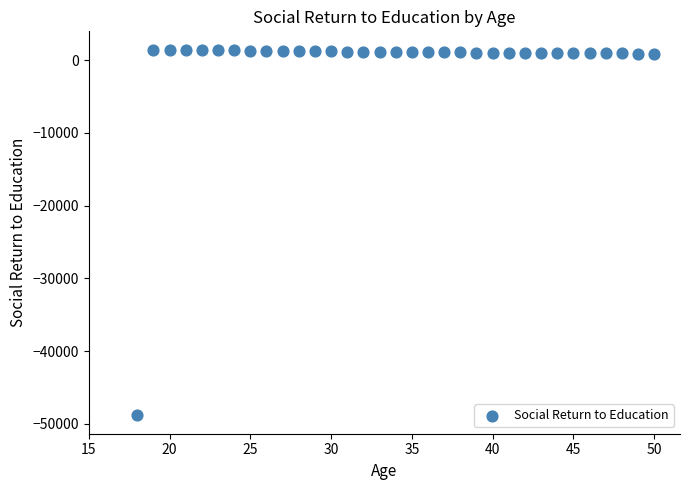

What is the range of X values (max minus min)?

32.0